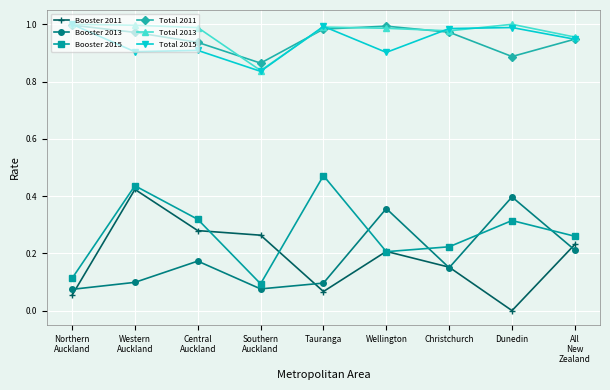

What is the total value across all series at Wellington?

3.7